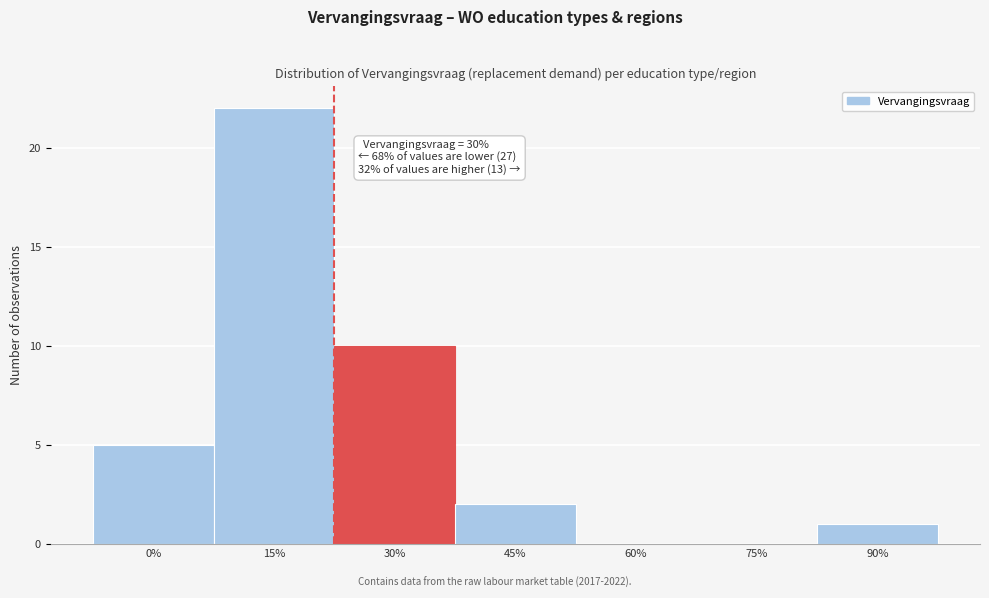

Reading right to left, list all the values displayed in this chart.

90%=1	75%=0	60%=0	45%=2	30%=10	15%=22	0%=5